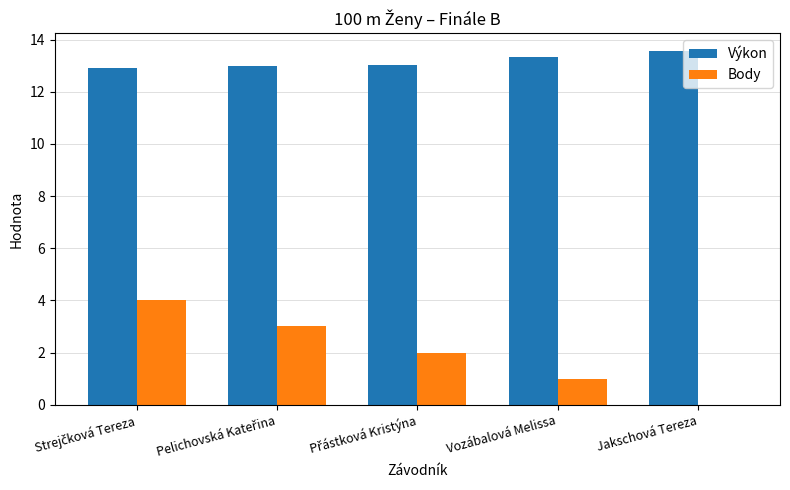

How many groups of bars are there?

5